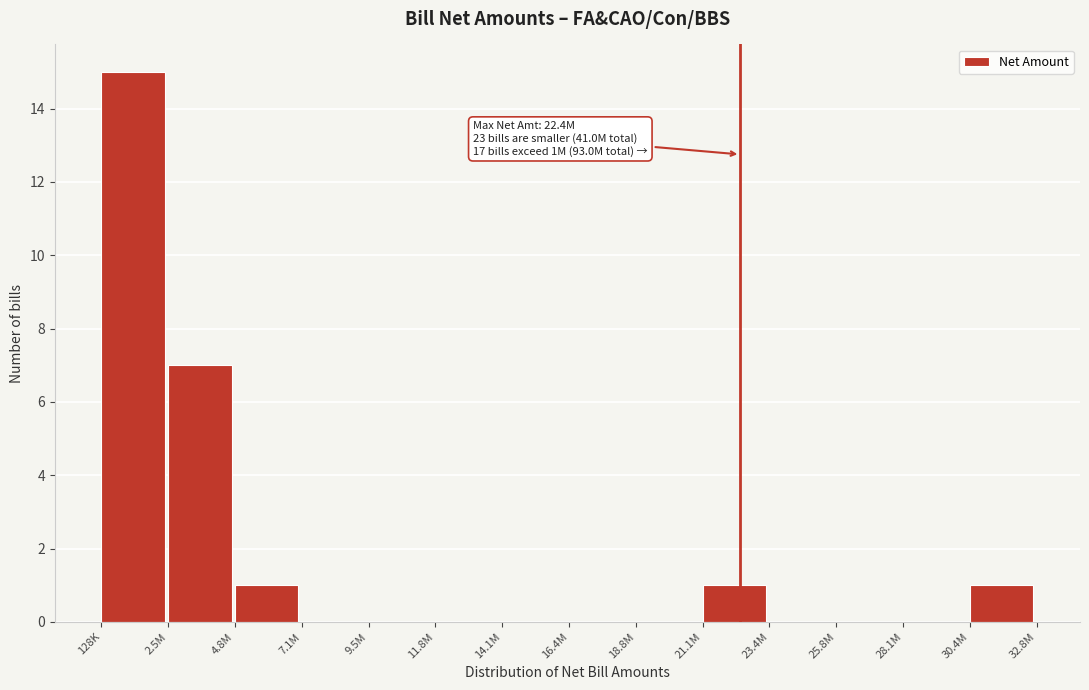

Reading left to right, what are all the values shown in this chart?

128K=15	2.5M=7	4.8M=1	7.1M=0	9.5M=0	11.8M=0	14.1M=0	16.4M=0	18.8M=0	21.1M=1	23.4M=0	25.8M=0	28.1M=0	30.4M=1